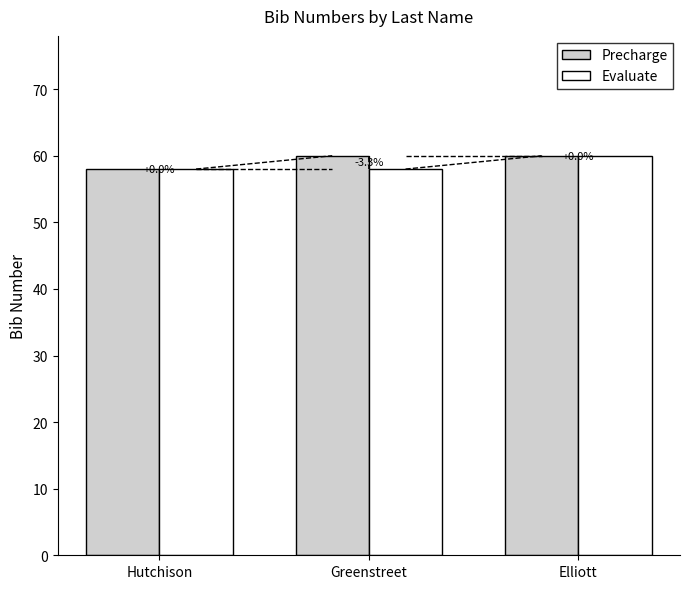

Rank the series at Hutchison from lowest to highest value.

Precharge, Evaluate